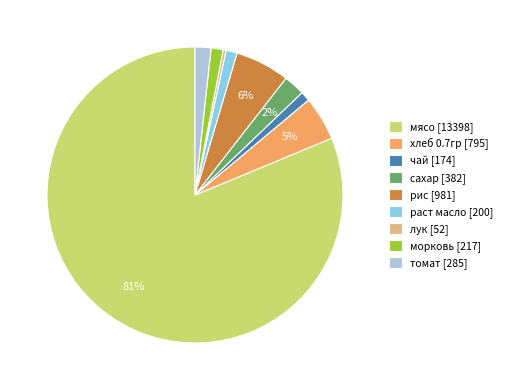

Which has a higher value, хлеб 0.7гр [795] or раст масло [200]?

хлеб 0.7гр [795]